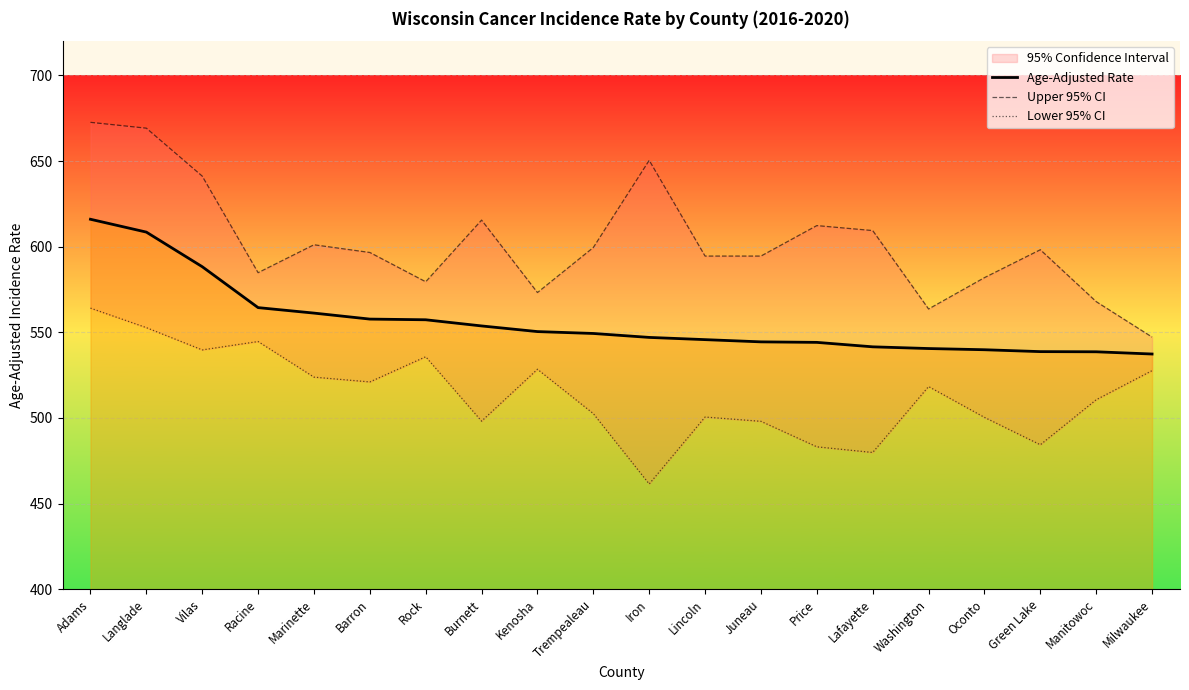

Which series has the largest total across all categories?

Upper 95% CI